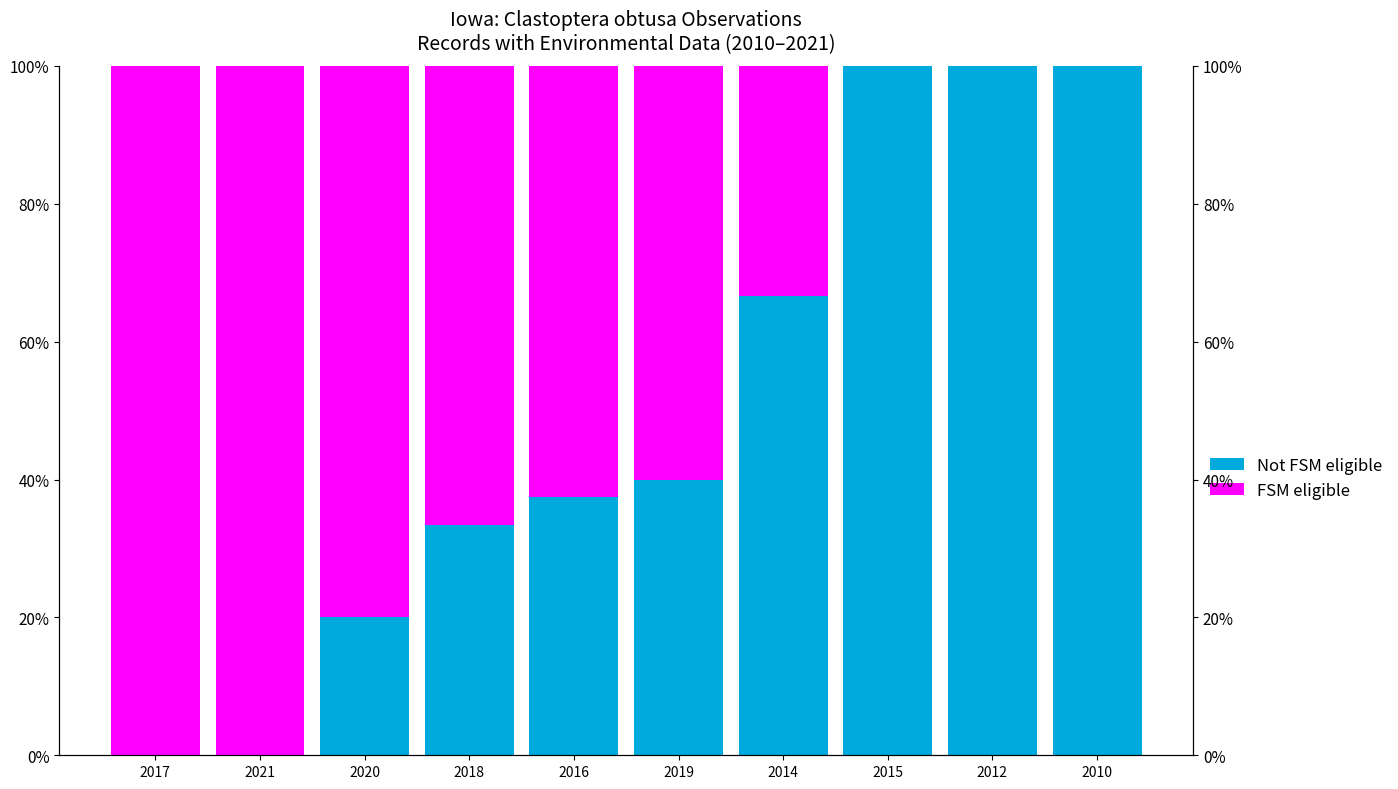

At which category is the sum across all series the highest?

2017